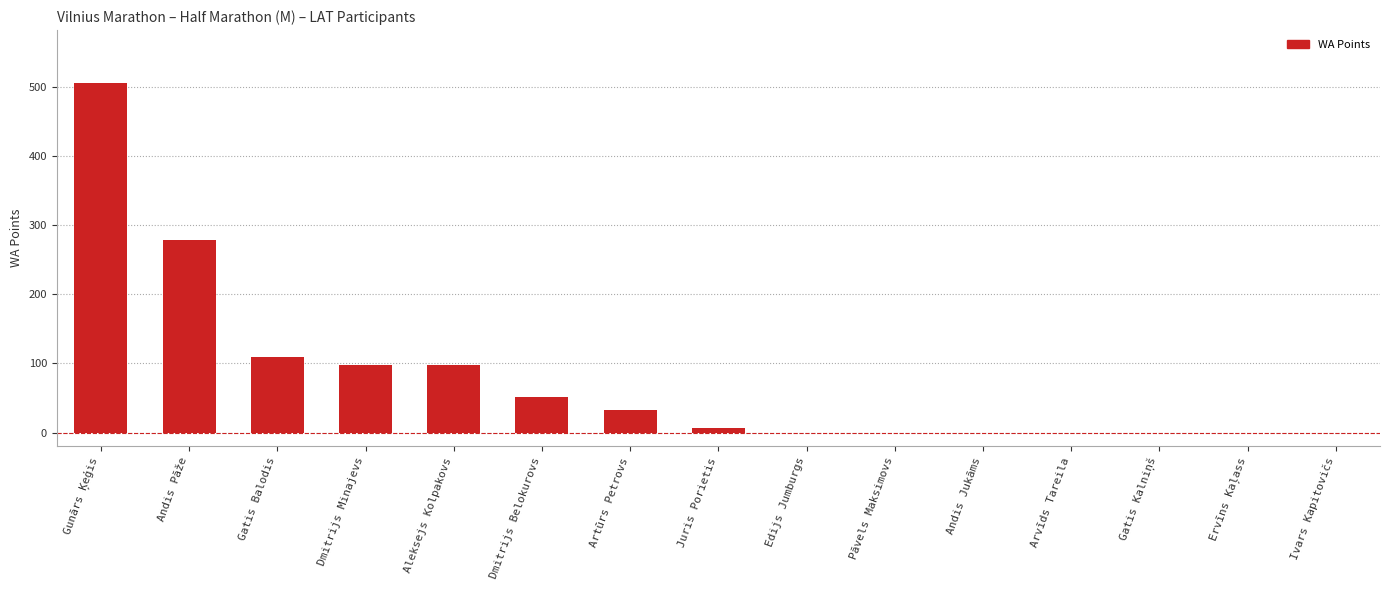

Where is the data nearest to the value 253?

Andis Pāže